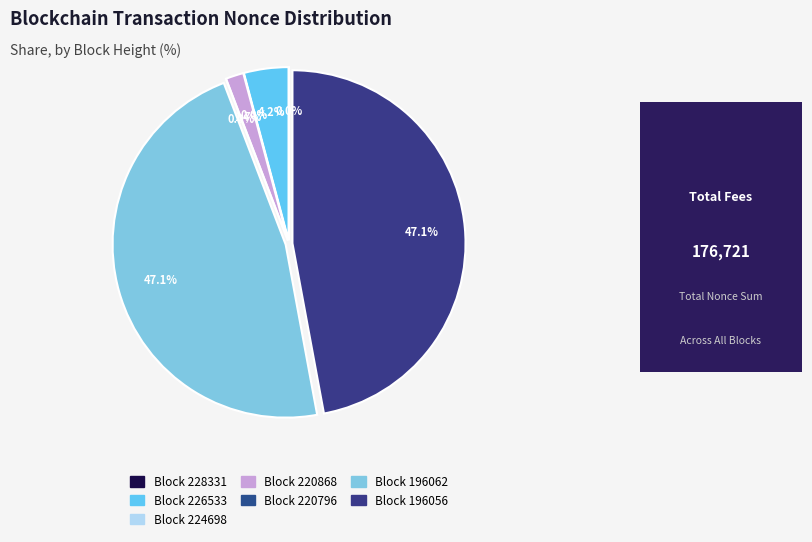

Is it true that 224698 is 0% of the pie?

True